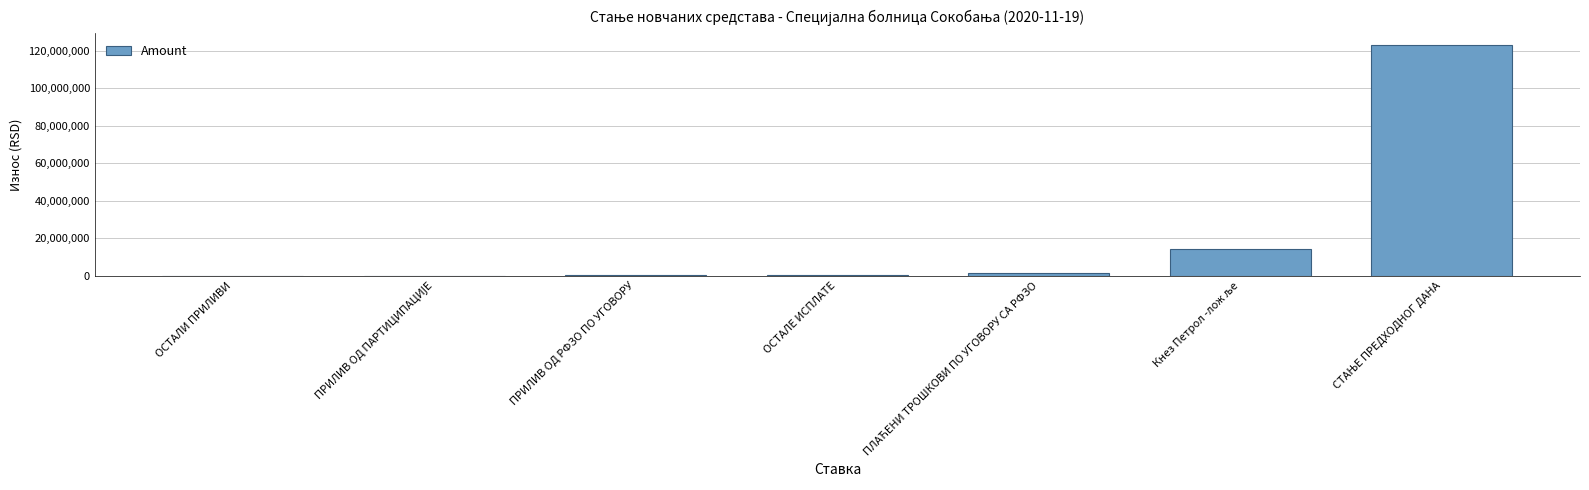

What is the sum of all values?

140212187.0